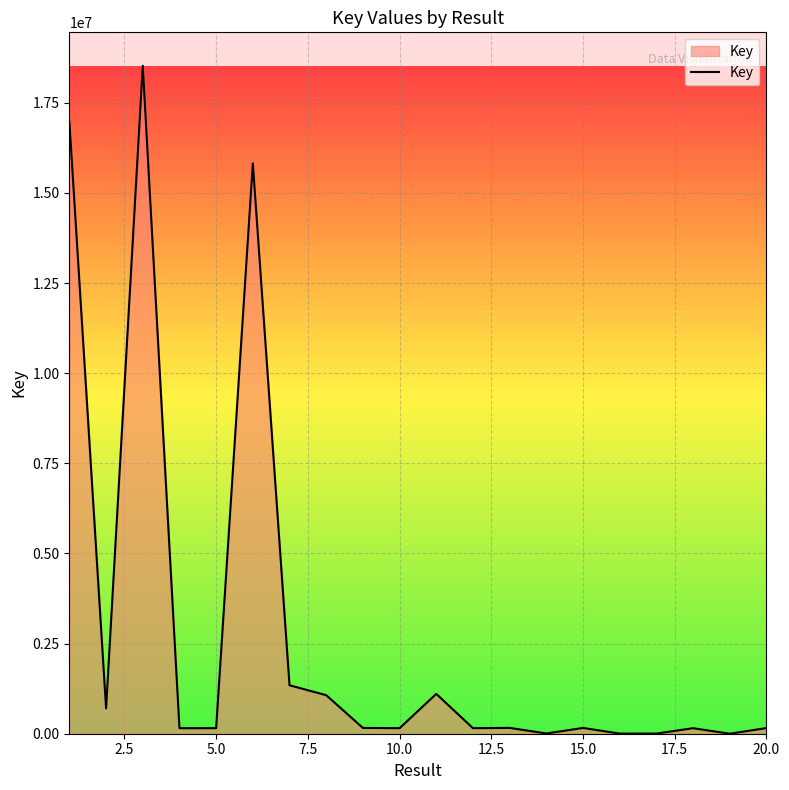

How many categories are shown in the chart?

20